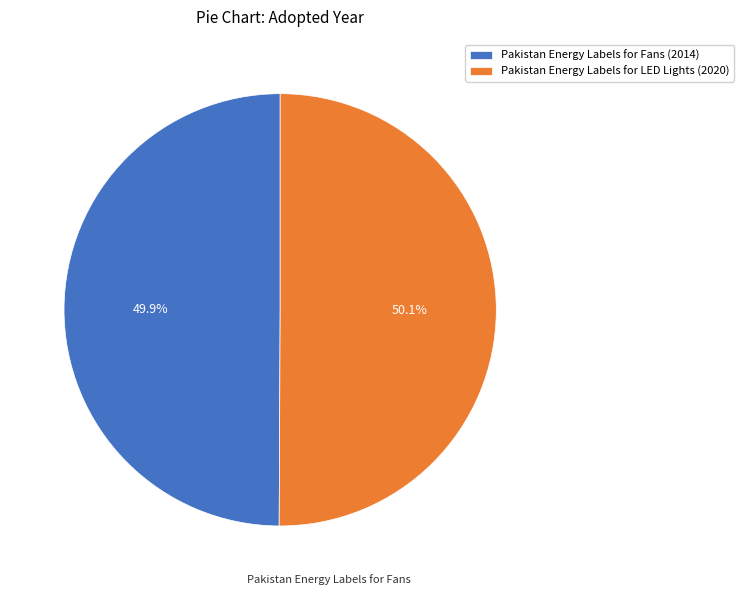

How many slices are in this pie chart?

2